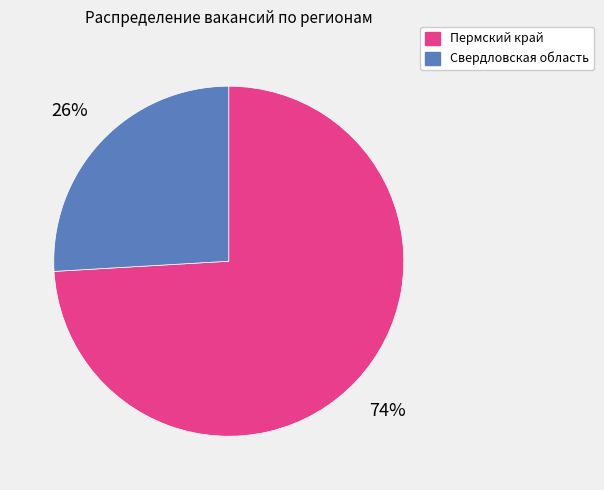

Do Свердловская область and Пермский край together represent more than half of the pie?

Yes